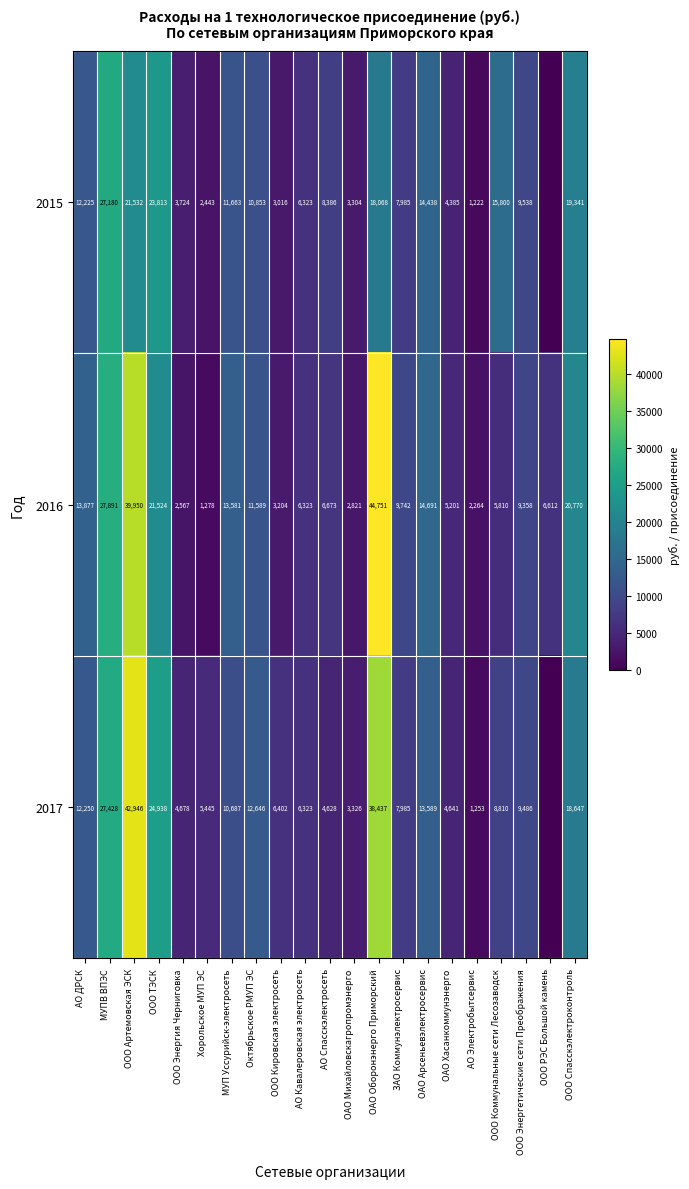

Between АО Электробытсервис and ООО Энергетические сети Преображения, which series saw the biggest shift?

2015